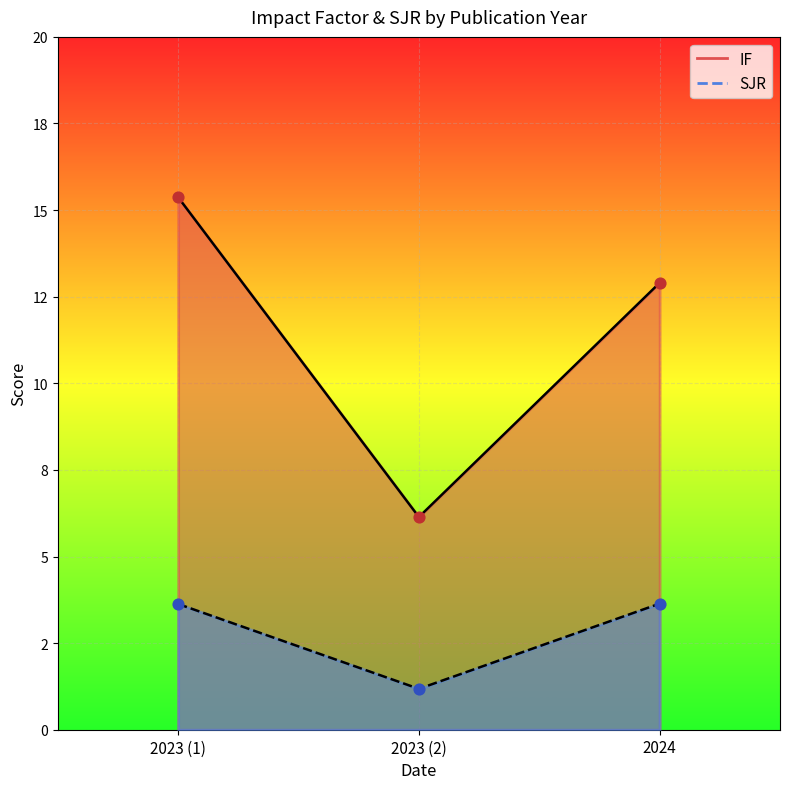

Which series reaches the minimum Y coordinate?

SJR